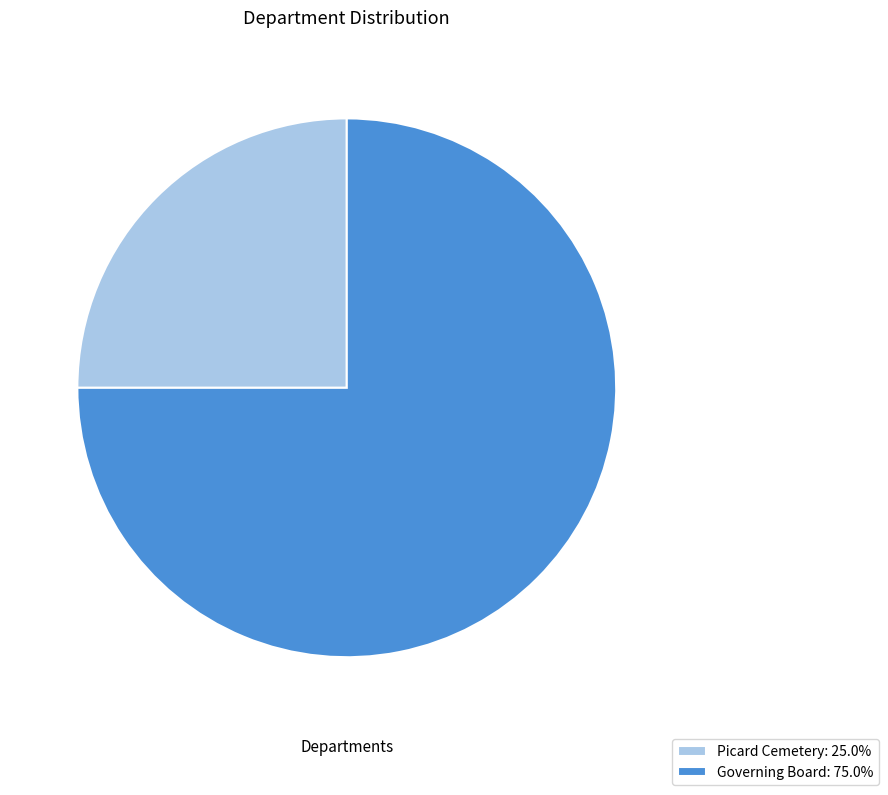

What is the largest slice in the pie chart?

Governing Board